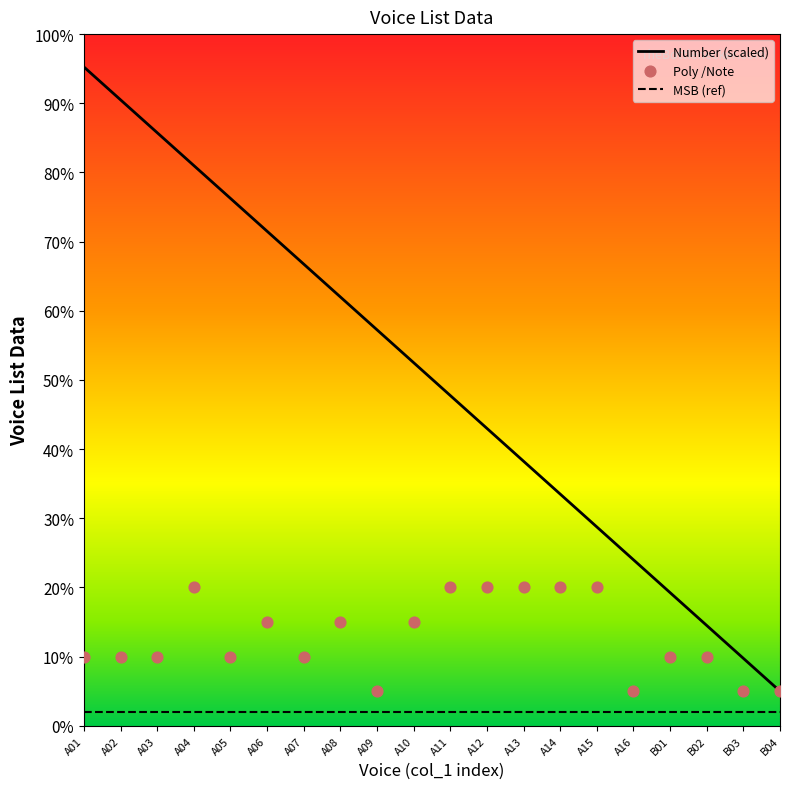

True or false: MSB (ref) and Number (scaled) cross at least once.

False